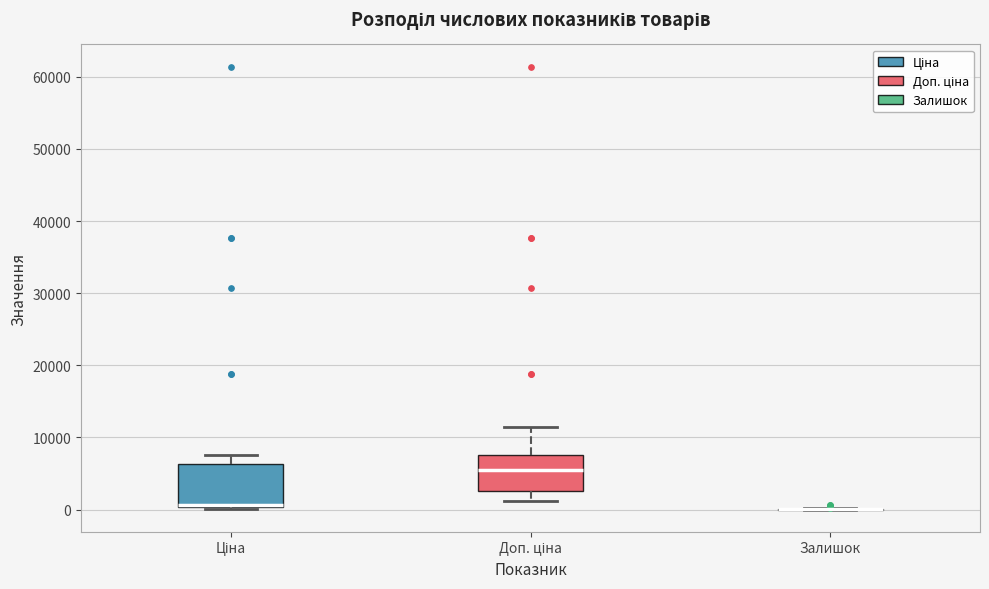

Where does the median line of the box for Ціна sit on the y-axis? The values are not printed on the chart, so give them approximately, as read against the axis.

1000